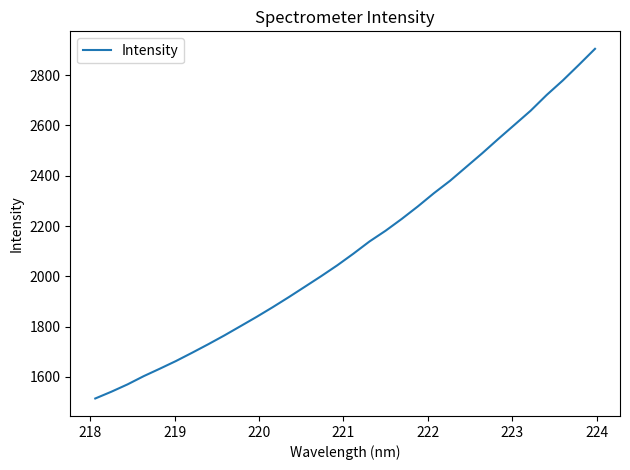

What is the smallest value displayed?

1514.2